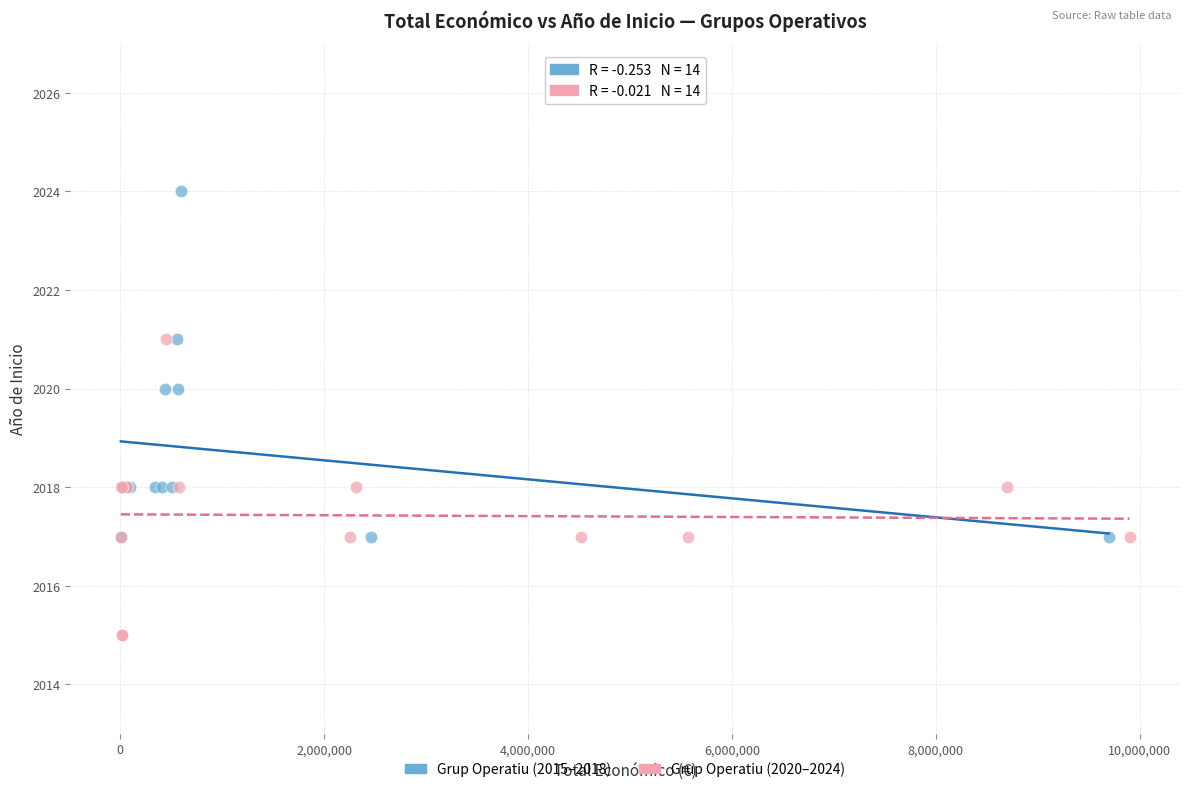

Which series has the widest spread of Y values?

Grup Operatiu (2015–2018)